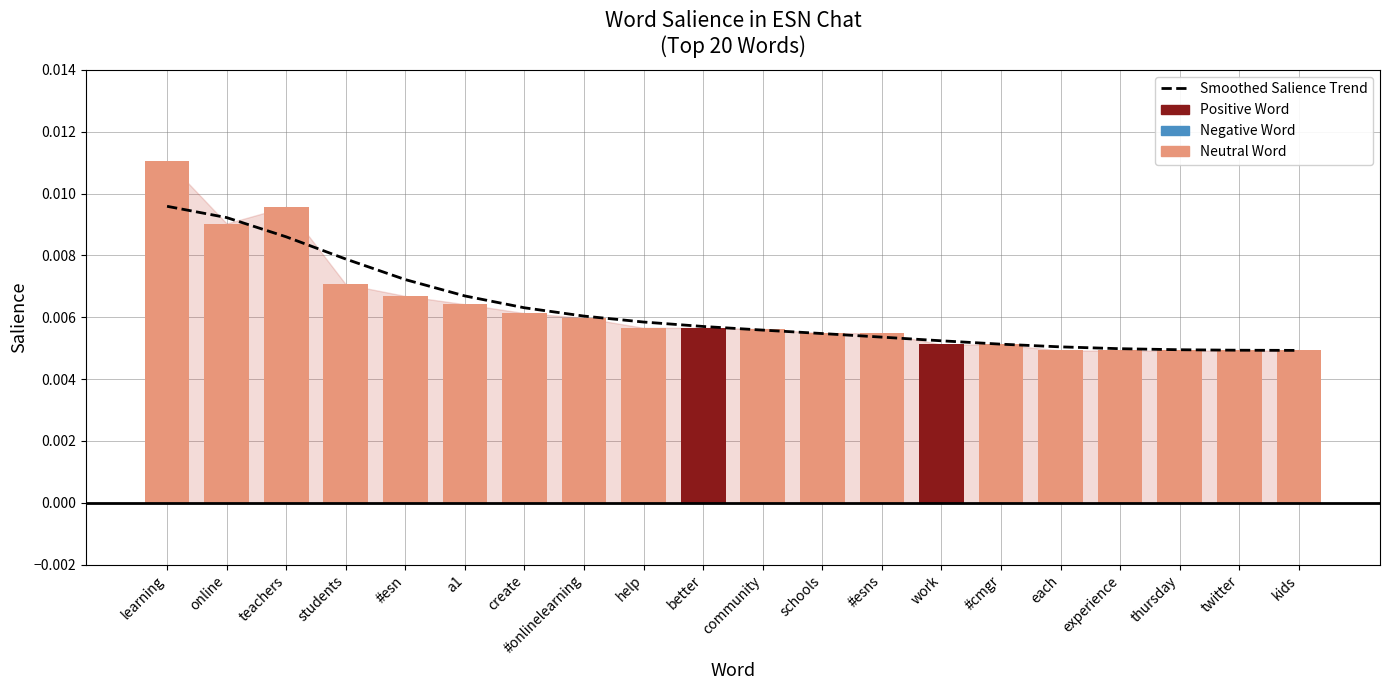

Count the number of categories in the chart.

20